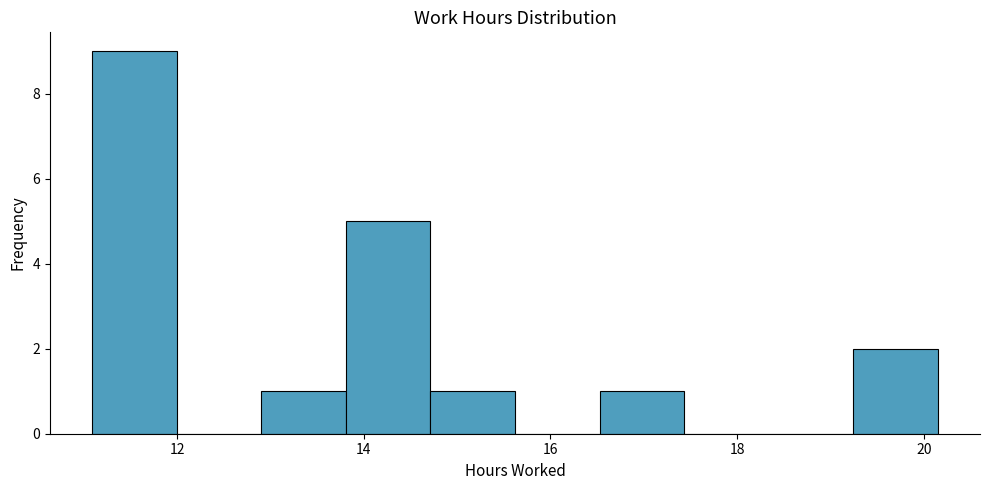

Reading left to right, transcribe this chart: for each bar, give the range it covers on the x-axis and its height. Neither the bar edges nor the heights are printed on the chart, so give them approximately, as read against the axes.

11.0 to 12.0: 9
12.0 to 13.0: 0
13.0 to 13.8: 1
13.8 to 14.8: 5
14.8 to 15.6: 1
15.6 to 16.6: 0
16.6 to 17.4: 1
17.4 to 18.4: 0
18.4 to 19.2: 0
19.2 to 20.2: 2